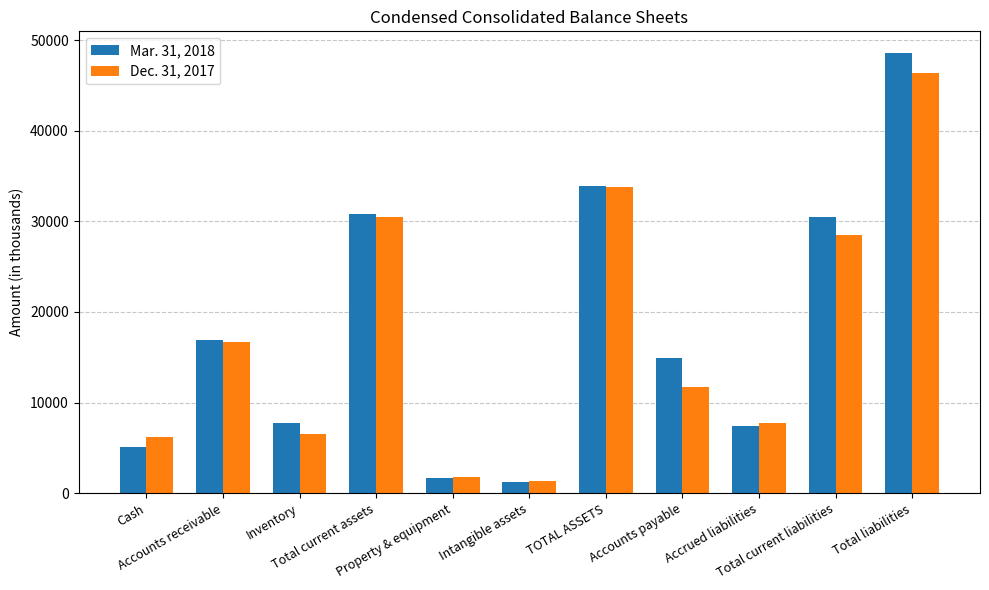

What is the label of the 8th bar from the right?

Total current assets